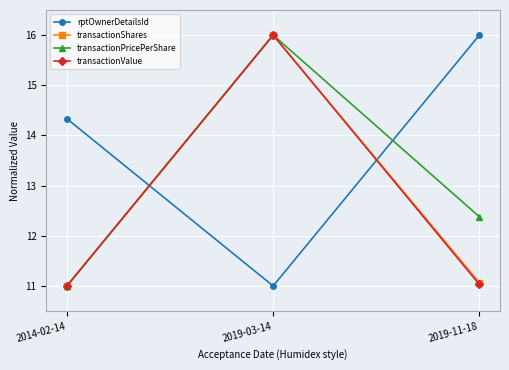

What is the spread (max minus min) of values at 2019-03-14?

5.0